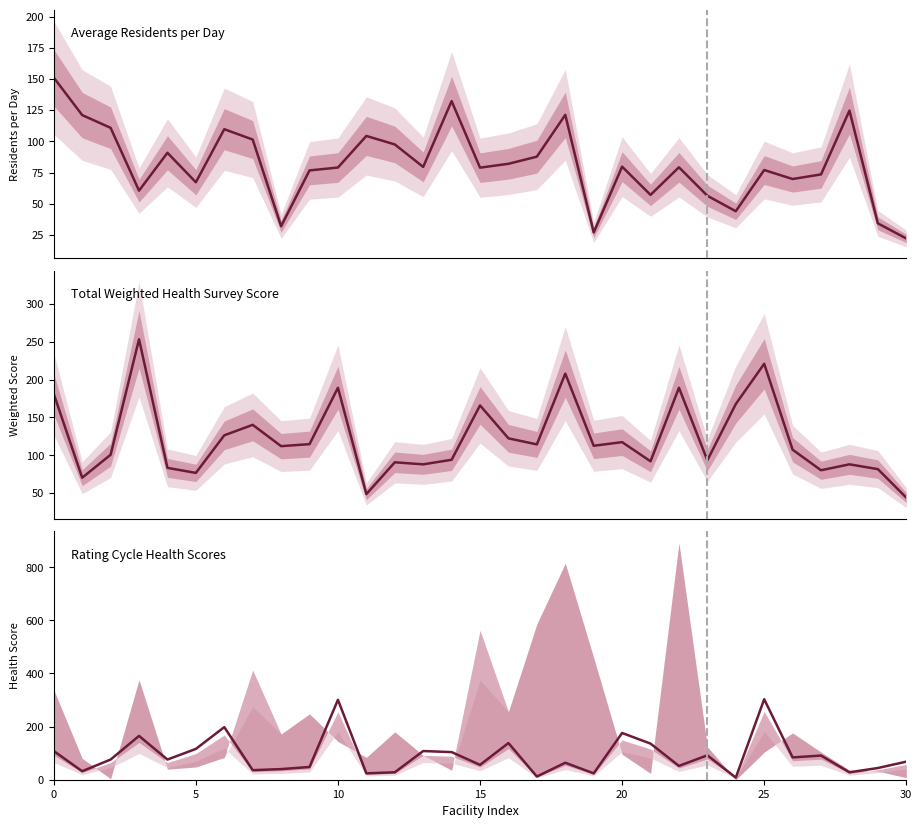

What is the minimum value shown in the chart?

8.0